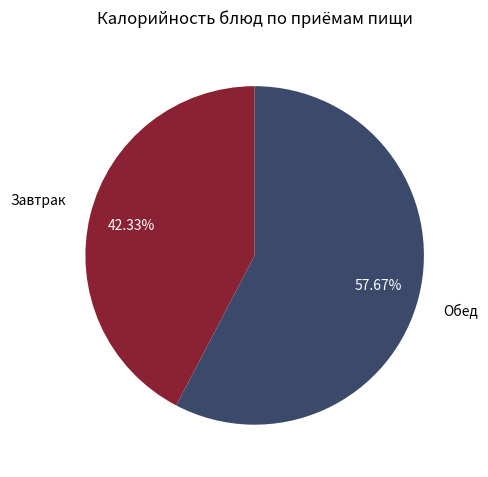

Which slice is the largest?

Обед